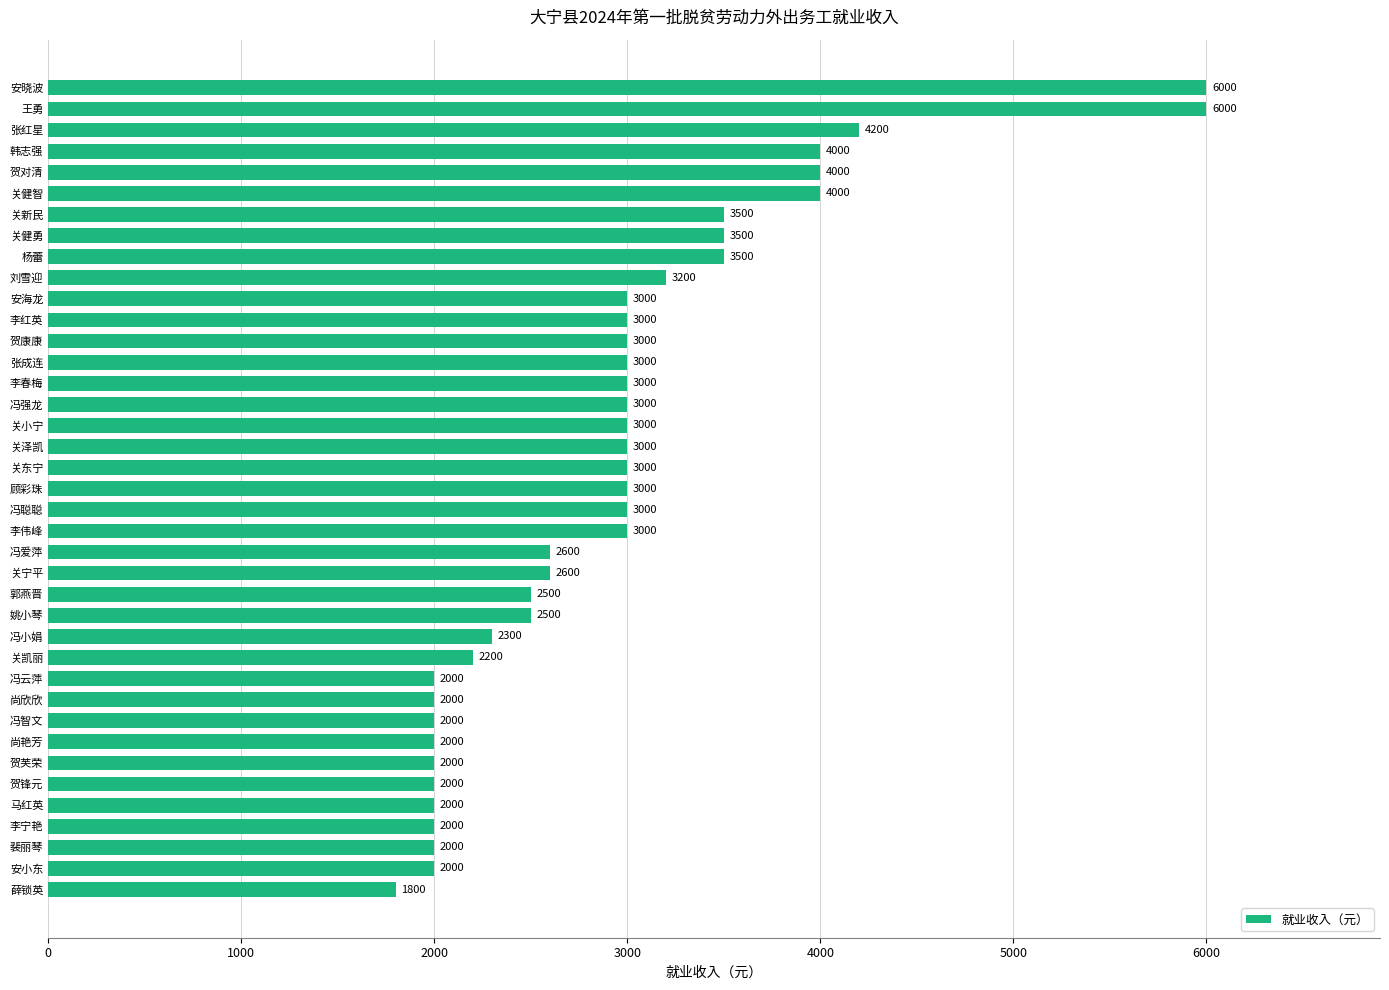

What is the difference between the maximum and minimum values?

4200